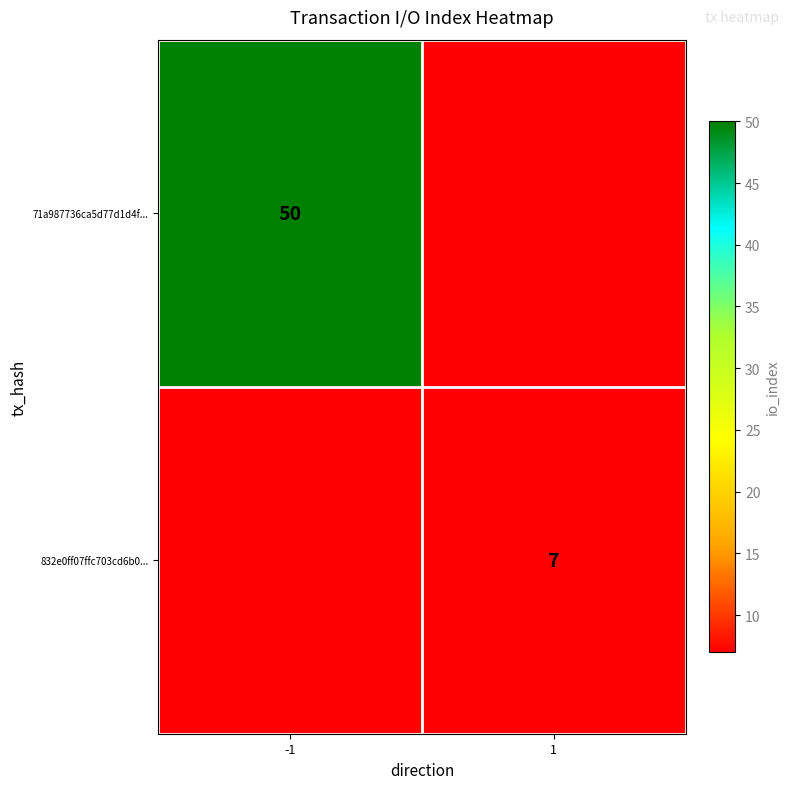

Is it true that 832e0ff07ffc703cd6b0... equals 4 at 1?

False